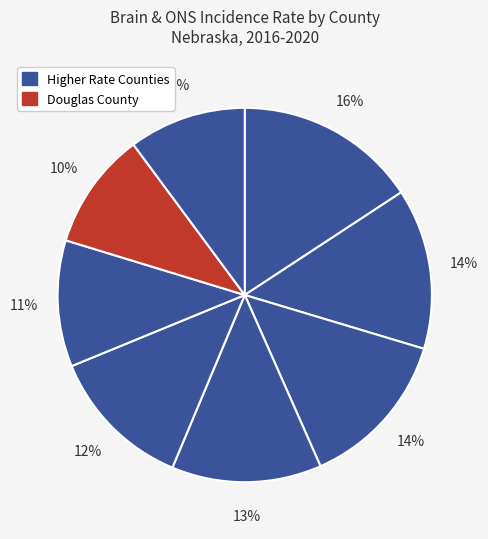

Count the number of slices in the pie.

8